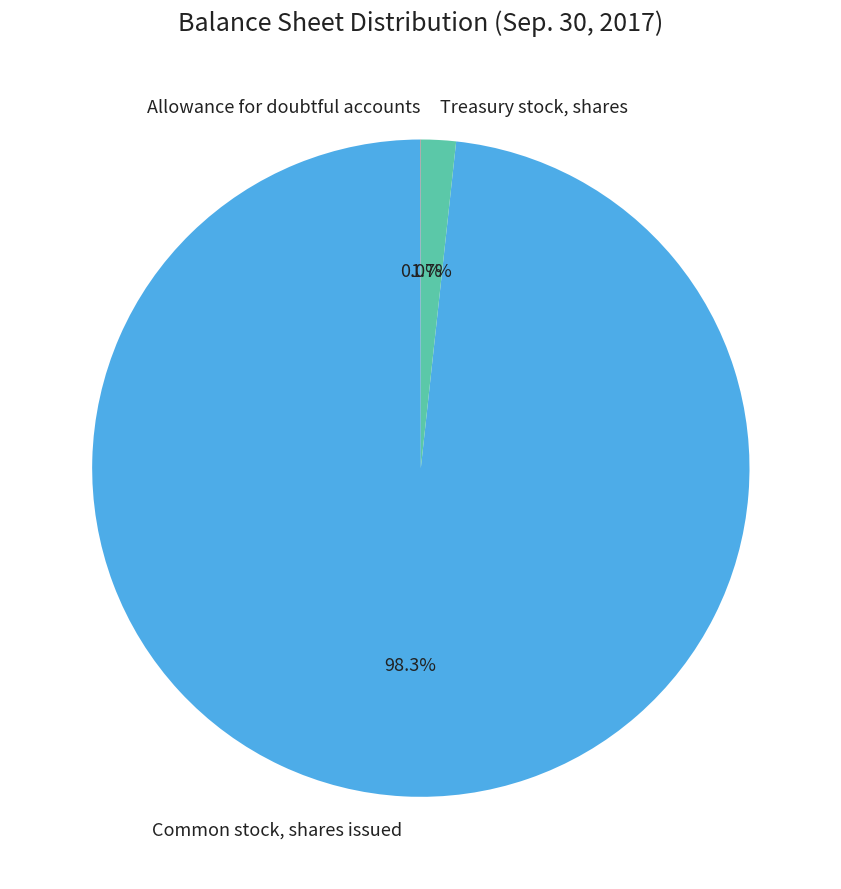

What is the largest slice in the pie chart?

Common stock, shares issued